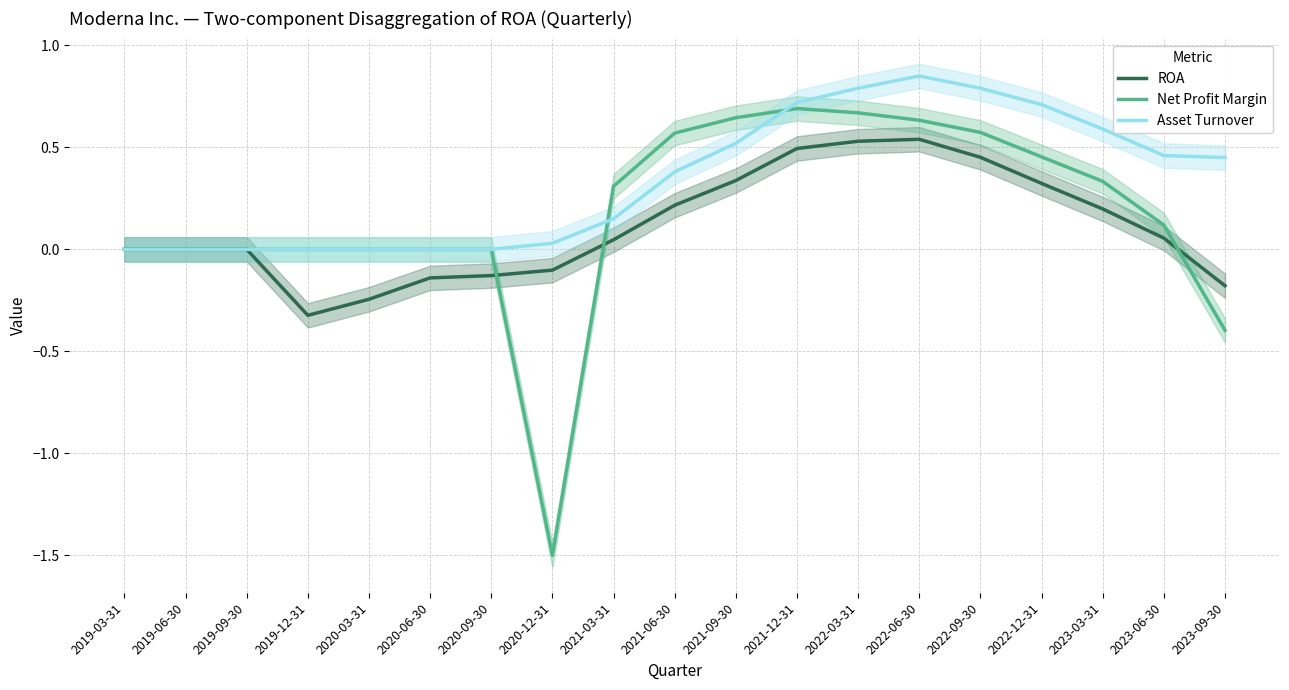

Reading left to right, transcribe all the data shown in this chart.

ROA: 2019-03-31=0.0	2019-06-30=0.0	2019-09-30=0.0	2019-12-31=-0.3	2020-03-31=-0.2	2020-06-30=-0.1	2020-09-30=-0.1	2020-12-31=-0.1	2021-03-31=0.0	2021-06-30=0.2	2021-09-30=0.3	2021-12-31=0.5	2022-03-31=0.5	2022-06-30=0.5	2022-09-30=0.5	2022-12-31=0.3	2023-03-31=0.2	2023-06-30=0.1	2023-09-30=-0.2
Net Profit Margin: 2019-03-31=0.0	2019-06-30=0.0	2019-09-30=0.0	2019-12-31=0.0	2020-03-31=0.0	2020-06-30=0.0	2020-09-30=0.0	2020-12-31=-1.5	2021-03-31=0.3	2021-06-30=0.6	2021-09-30=0.6	2021-12-31=0.7	2022-03-31=0.7	2022-06-30=0.6	2022-09-30=0.6	2022-12-31=0.5	2023-03-31=0.3	2023-06-30=0.1	2023-09-30=-0.4
Asset Turnover: 2019-03-31=0.0	2019-06-30=0.0	2019-09-30=0.0	2019-12-31=0.0	2020-03-31=0.0	2020-06-30=0.0	2020-09-30=0.0	2020-12-31=0.0	2021-03-31=0.1	2021-06-30=0.4	2021-09-30=0.5	2021-12-31=0.7	2022-03-31=0.8	2022-06-30=0.8	2022-09-30=0.8	2022-12-31=0.7	2023-03-31=0.6	2023-06-30=0.5	2023-09-30=0.5